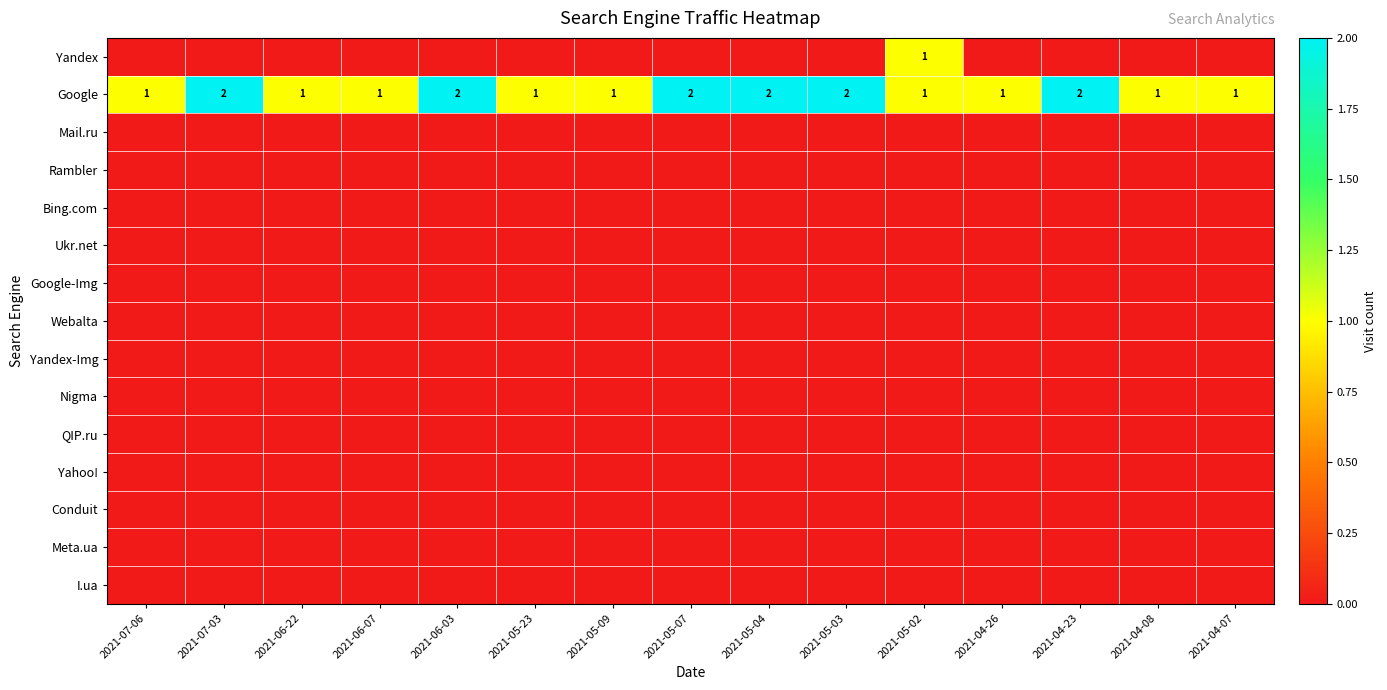

At how many categories does at least one series exceed 0?

15